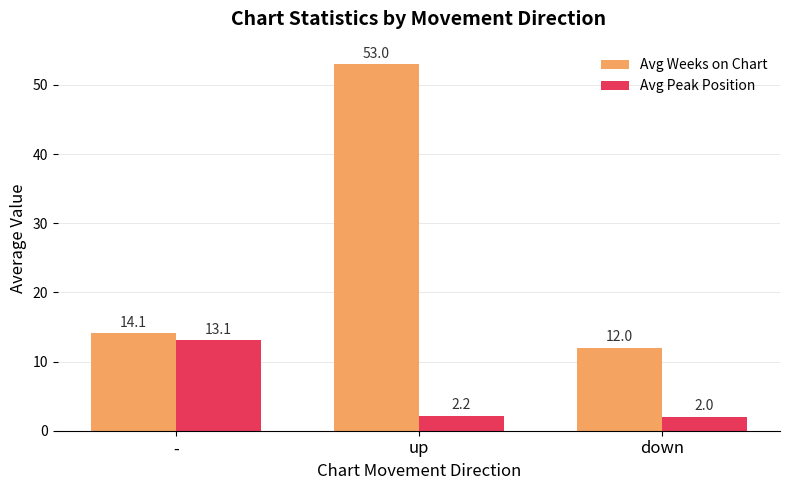

List the labels in order of Avg Weeks on Chart value, largest first.

up, -, down